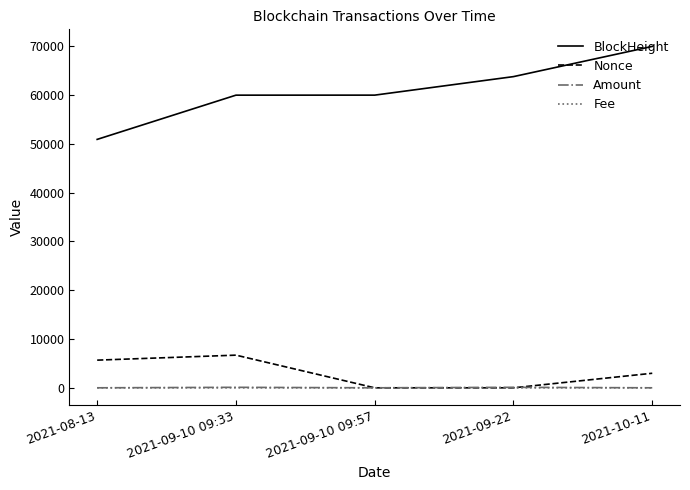

The value of BlockHeight at 2021-09-10 09:33 is 92059.9. True or false?

False